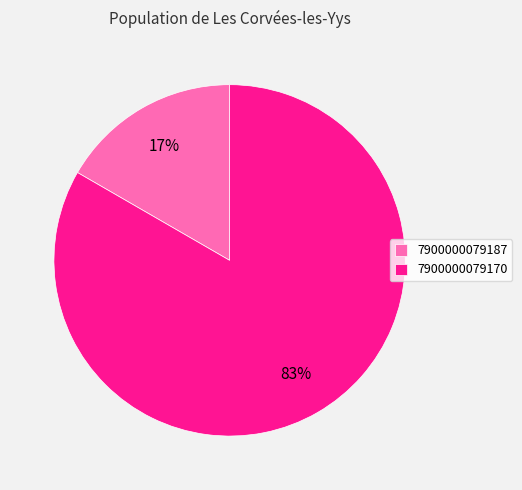

Which slice is the largest?

7900000079170